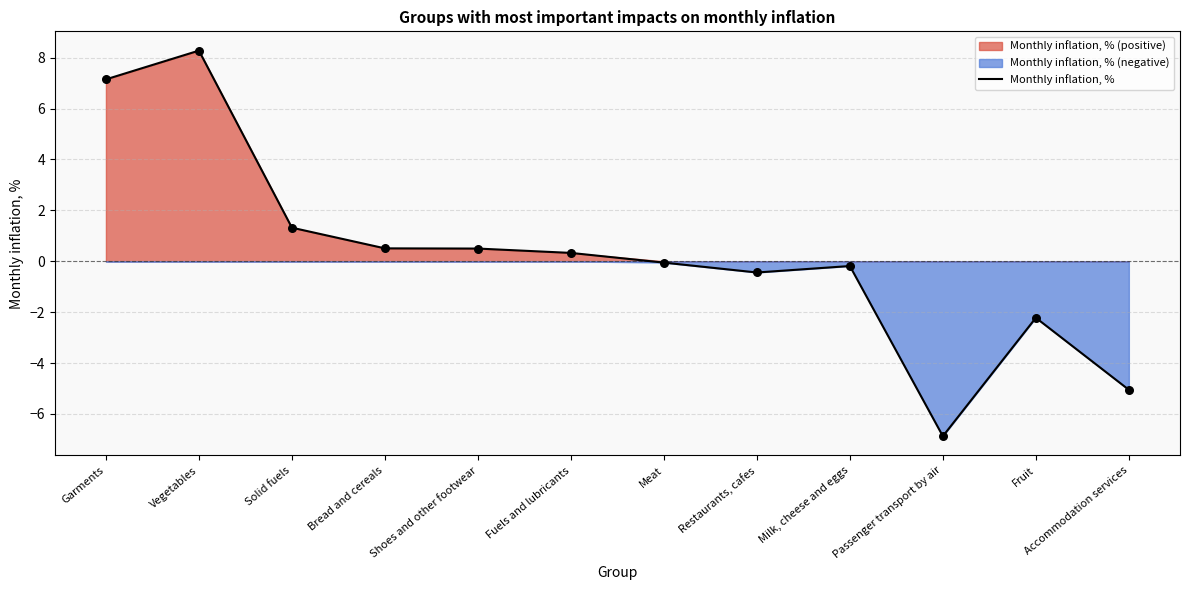

Which has a higher value, Fruit or Meat?

Meat